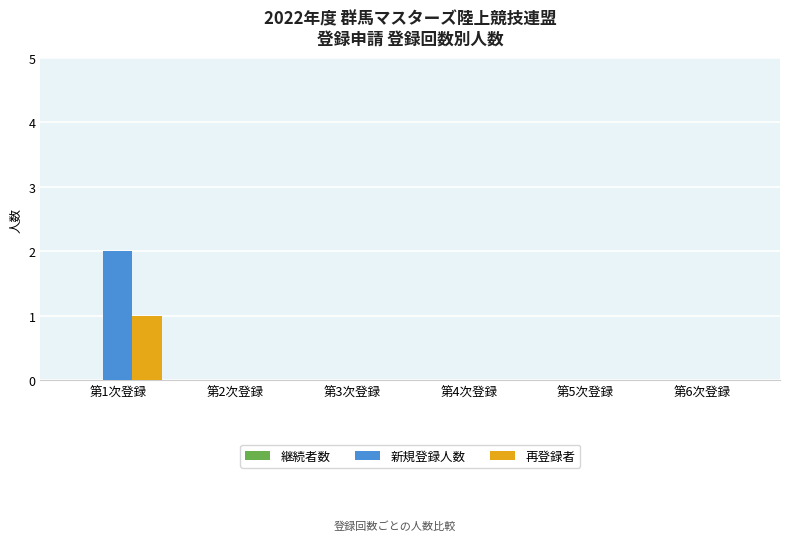

The 再登録者 series shows 1 at 第1次登録. True or false?

True